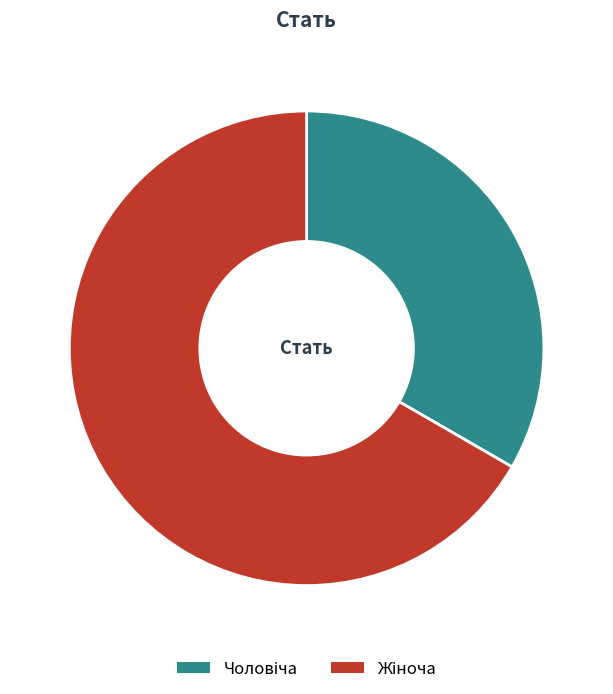

Is there a majority slice in this chart?

Yes